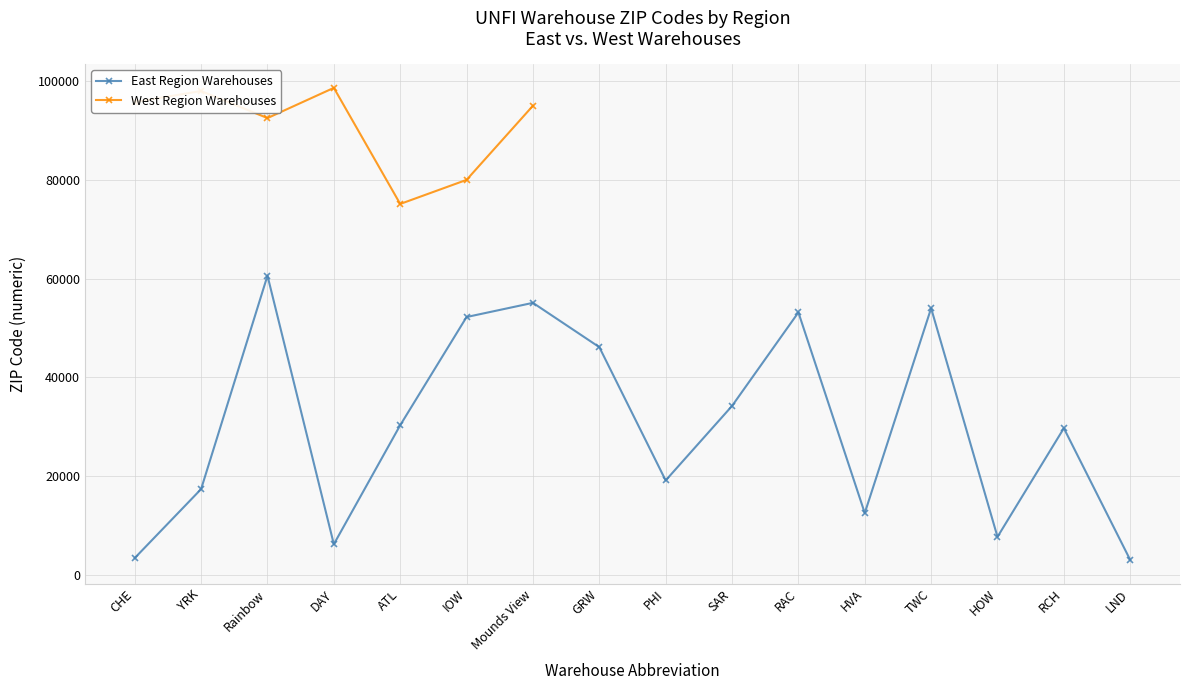

What is the sum of all values?

485187